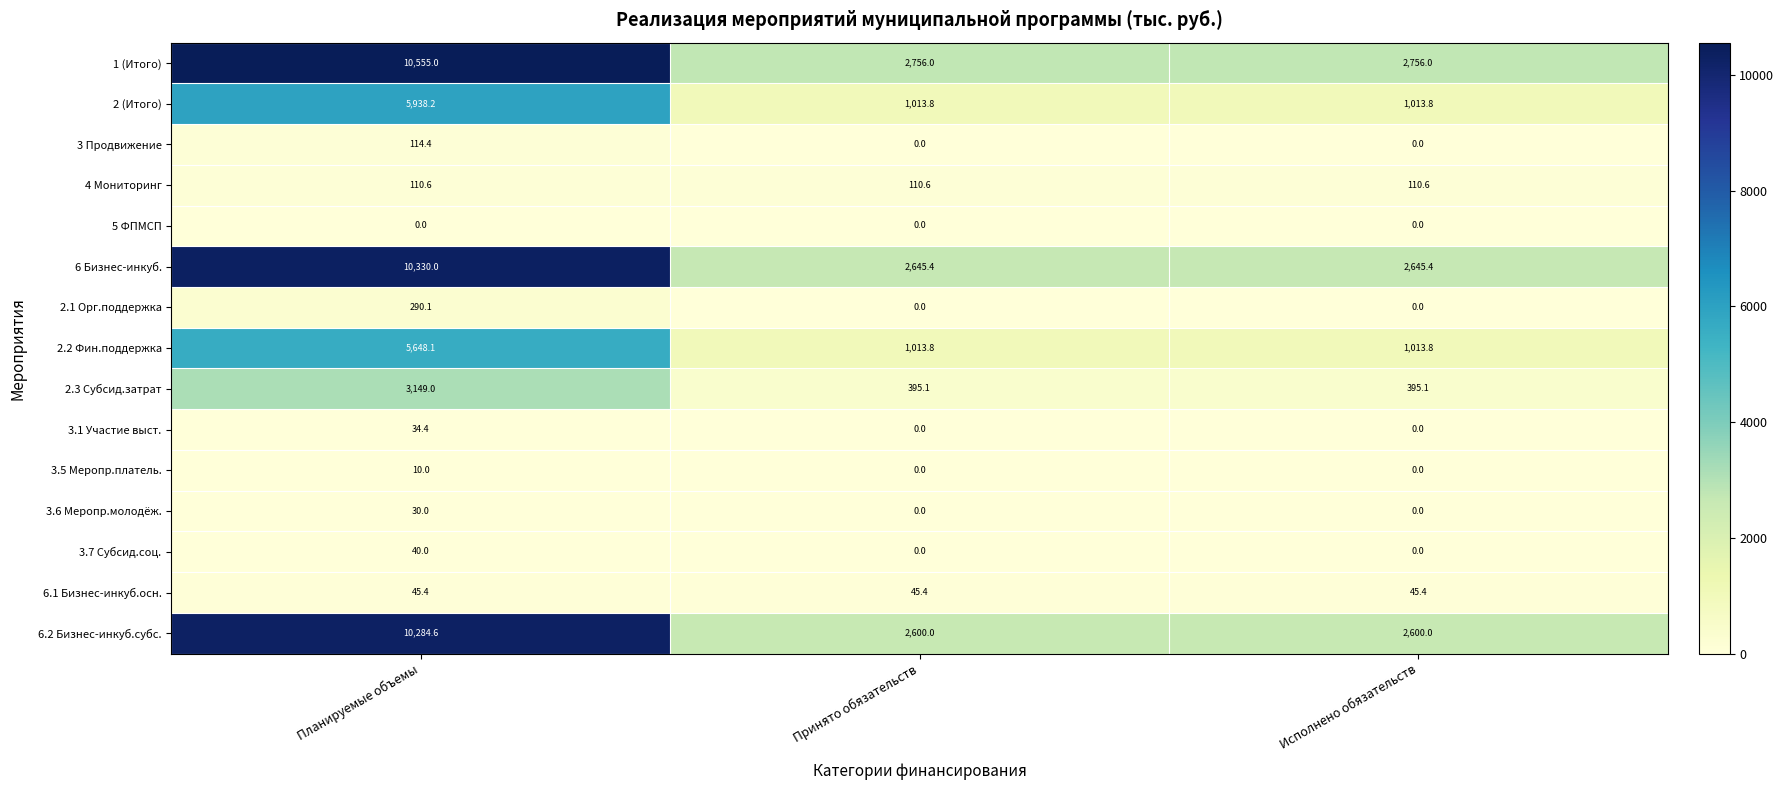

Between Планируемые объемы and Исполнено обязательств, which series saw the biggest shift?

1 (Итого)